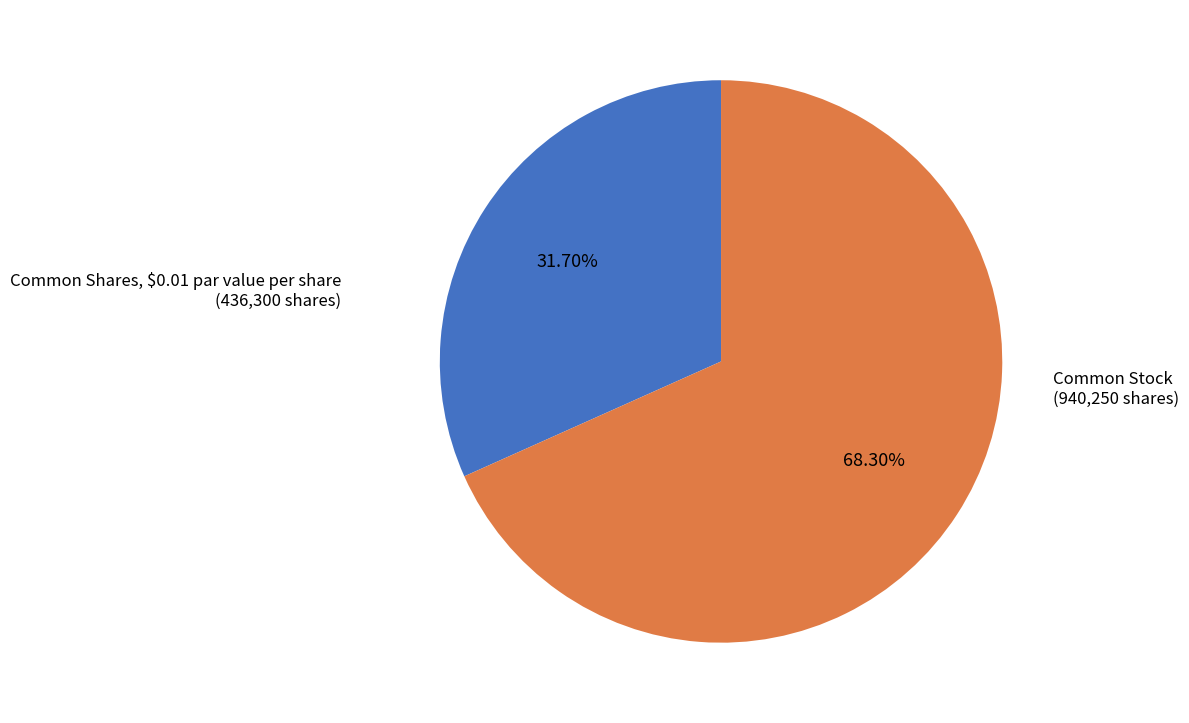

True or false: Common Shares, $0.01 par value per share accounts for 32% of the total.

True